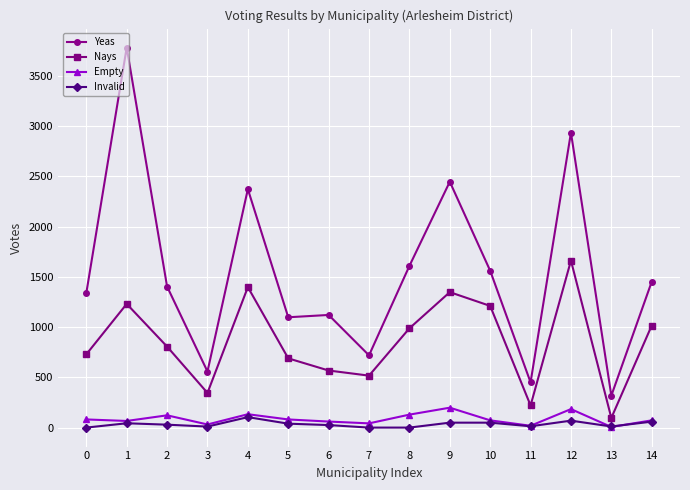

Is the value of Yeas at 6 greater than the value of Nays at 0?

Yes